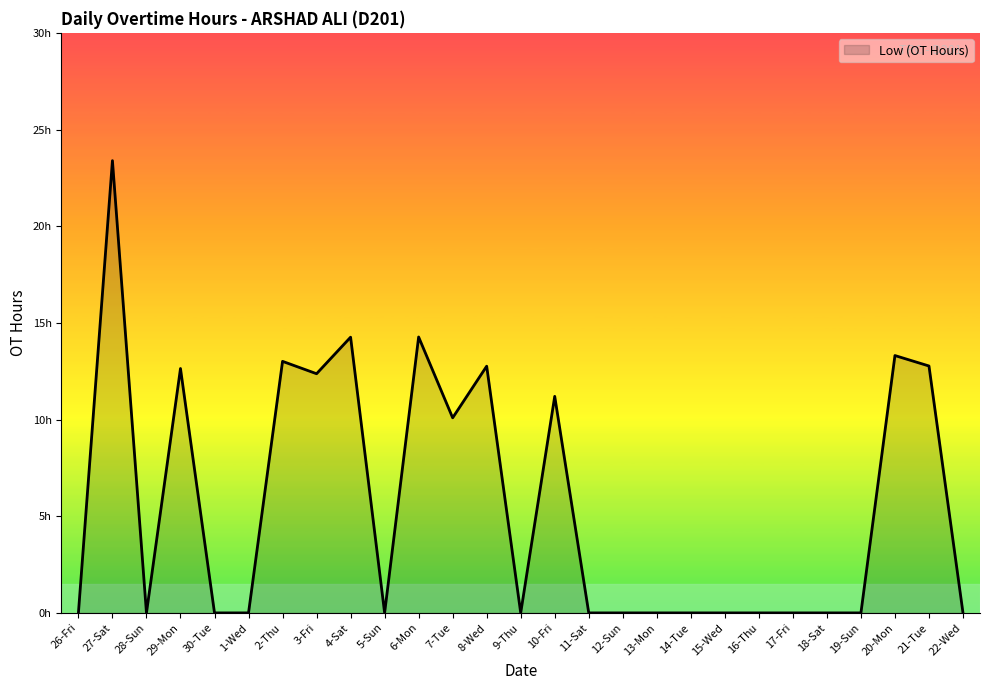

Reading left to right, extract all data points from this chart.

26-Fri=0.0	27-Sat=23.4	28-Sun=0.0	29-Mon=12.6	30-Tue=0.0	1-Wed=0.0	2-Thu=13.0	3-Fri=12.4	4-Sat=14.3	5-Sun=0.0	6-Mon=14.3	7-Tue=10.1	8-Wed=12.8	9-Thu=0.0	10-Fri=11.2	11-Sat=0.0	12-Sun=0.0	13-Mon=0.0	14-Tue=0.0	15-Wed=0.0	16-Thu=0.0	17-Fri=0.0	18-Sat=0.0	19-Sun=0.0	20-Mon=13.3	21-Tue=12.8	22-Wed=0.0